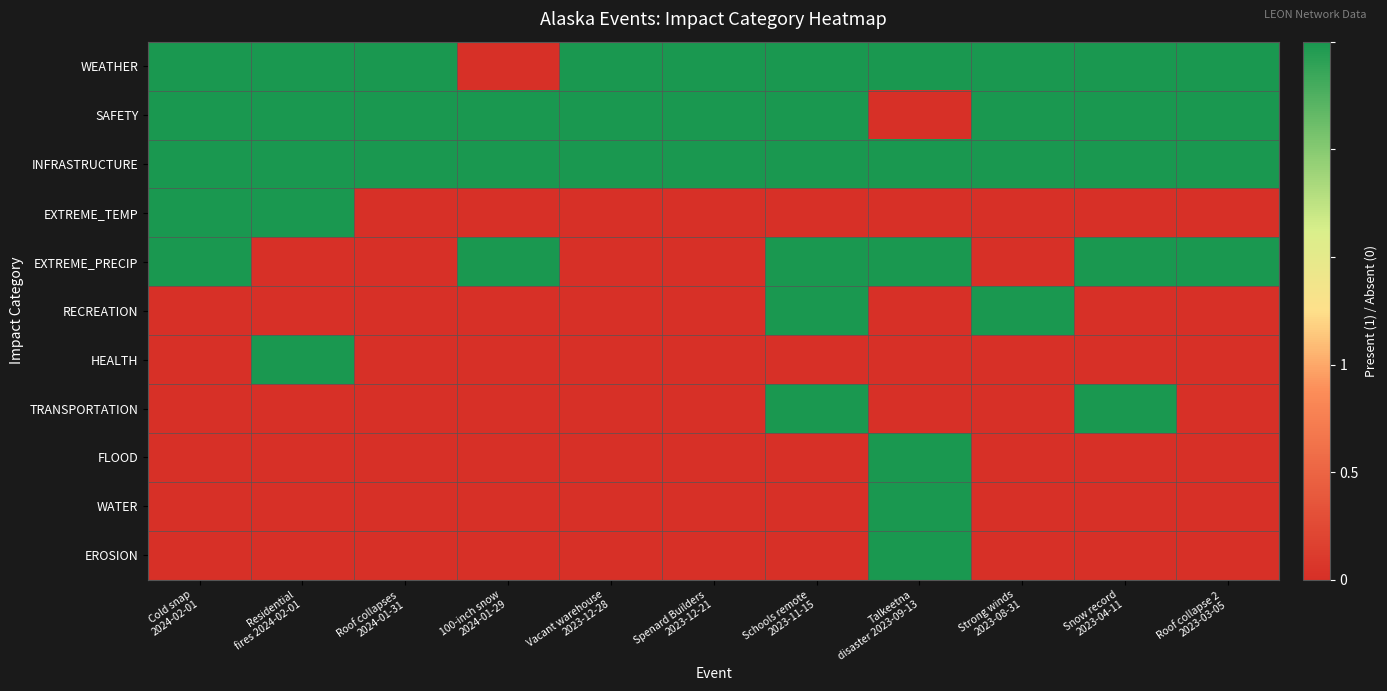

Reading left to right, what are all the values shown in this chart?

WEATHER: Cold snap
2024-02-01=1	Residential
fires 2024-02-01=1	Roof collapses
2024-01-31=1	100-inch snow
2024-01-29=0	Vacant warehouse
2023-12-28=1	Spenard Builders
2023-12-21=1	Schools remote
2023-11-15=1	Talkeetna
disaster 2023-09-13=1	Strong winds
2023-08-31=1	Snow record
2023-04-11=1	Roof collapse 2
2023-03-05=1
SAFETY: Cold snap
2024-02-01=1	Residential
fires 2024-02-01=1	Roof collapses
2024-01-31=1	100-inch snow
2024-01-29=1	Vacant warehouse
2023-12-28=1	Spenard Builders
2023-12-21=1	Schools remote
2023-11-15=1	Talkeetna
disaster 2023-09-13=0	Strong winds
2023-08-31=1	Snow record
2023-04-11=1	Roof collapse 2
2023-03-05=1
INFRASTRUCTURE: Cold snap
2024-02-01=1	Residential
fires 2024-02-01=1	Roof collapses
2024-01-31=1	100-inch snow
2024-01-29=1	Vacant warehouse
2023-12-28=1	Spenard Builders
2023-12-21=1	Schools remote
2023-11-15=1	Talkeetna
disaster 2023-09-13=1	Strong winds
2023-08-31=1	Snow record
2023-04-11=1	Roof collapse 2
2023-03-05=1
EXTREME_TEMP: Cold snap
2024-02-01=1	Residential
fires 2024-02-01=1	Roof collapses
2024-01-31=0	100-inch snow
2024-01-29=0	Vacant warehouse
2023-12-28=0	Spenard Builders
2023-12-21=0	Schools remote
2023-11-15=0	Talkeetna
disaster 2023-09-13=0	Strong winds
2023-08-31=0	Snow record
2023-04-11=0	Roof collapse 2
2023-03-05=0
EXTREME_PRECIP: Cold snap
2024-02-01=1	Residential
fires 2024-02-01=0	Roof collapses
2024-01-31=0	100-inch snow
2024-01-29=1	Vacant warehouse
2023-12-28=0	Spenard Builders
2023-12-21=0	Schools remote
2023-11-15=1	Talkeetna
disaster 2023-09-13=1	Strong winds
2023-08-31=0	Snow record
2023-04-11=1	Roof collapse 2
2023-03-05=1
RECREATION: Cold snap
2024-02-01=0	Residential
fires 2024-02-01=0	Roof collapses
2024-01-31=0	100-inch snow
2024-01-29=0	Vacant warehouse
2023-12-28=0	Spenard Builders
2023-12-21=0	Schools remote
2023-11-15=1	Talkeetna
disaster 2023-09-13=0	Strong winds
2023-08-31=1	Snow record
2023-04-11=0	Roof collapse 2
2023-03-05=0
HEALTH: Cold snap
2024-02-01=0	Residential
fires 2024-02-01=1	Roof collapses
2024-01-31=0	100-inch snow
2024-01-29=0	Vacant warehouse
2023-12-28=0	Spenard Builders
2023-12-21=0	Schools remote
2023-11-15=0	Talkeetna
disaster 2023-09-13=0	Strong winds
2023-08-31=0	Snow record
2023-04-11=0	Roof collapse 2
2023-03-05=0
TRANSPORTATION: Cold snap
2024-02-01=0	Residential
fires 2024-02-01=0	Roof collapses
2024-01-31=0	100-inch snow
2024-01-29=0	Vacant warehouse
2023-12-28=0	Spenard Builders
2023-12-21=0	Schools remote
2023-11-15=1	Talkeetna
disaster 2023-09-13=0	Strong winds
2023-08-31=0	Snow record
2023-04-11=1	Roof collapse 2
2023-03-05=0
FLOOD: Cold snap
2024-02-01=0	Residential
fires 2024-02-01=0	Roof collapses
2024-01-31=0	100-inch snow
2024-01-29=0	Vacant warehouse
2023-12-28=0	Spenard Builders
2023-12-21=0	Schools remote
2023-11-15=0	Talkeetna
disaster 2023-09-13=1	Strong winds
2023-08-31=0	Snow record
2023-04-11=0	Roof collapse 2
2023-03-05=0
WATER: Cold snap
2024-02-01=0	Residential
fires 2024-02-01=0	Roof collapses
2024-01-31=0	100-inch snow
2024-01-29=0	Vacant warehouse
2023-12-28=0	Spenard Builders
2023-12-21=0	Schools remote
2023-11-15=0	Talkeetna
disaster 2023-09-13=1	Strong winds
2023-08-31=0	Snow record
2023-04-11=0	Roof collapse 2
2023-03-05=0
EROSION: Cold snap
2024-02-01=0	Residential
fires 2024-02-01=0	Roof collapses
2024-01-31=0	100-inch snow
2024-01-29=0	Vacant warehouse
2023-12-28=0	Spenard Builders
2023-12-21=0	Schools remote
2023-11-15=0	Talkeetna
disaster 2023-09-13=1	Strong winds
2023-08-31=0	Snow record
2023-04-11=0	Roof collapse 2
2023-03-05=0